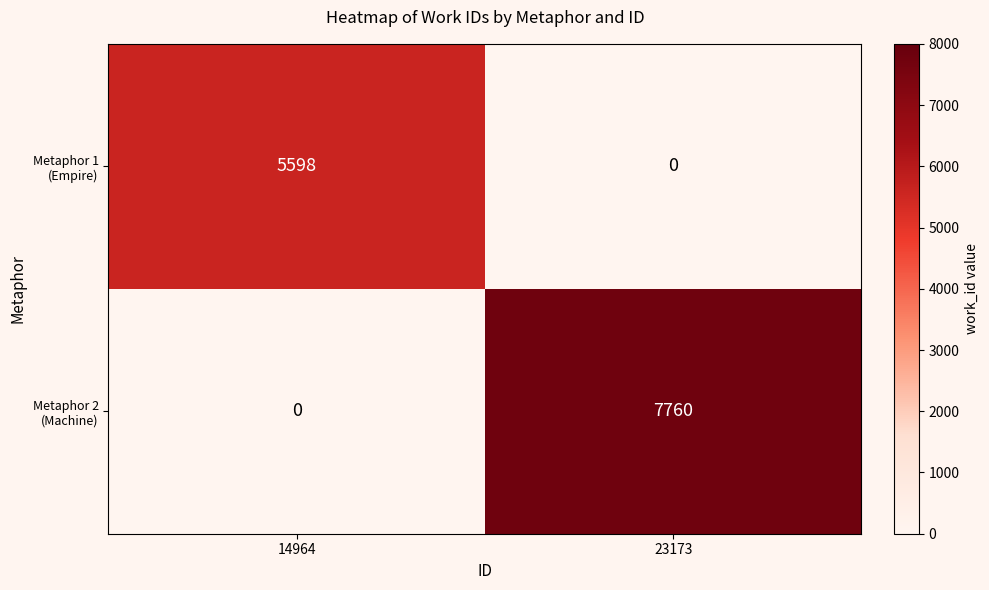

What is the spread (max minus min) of values at 14964?

5598